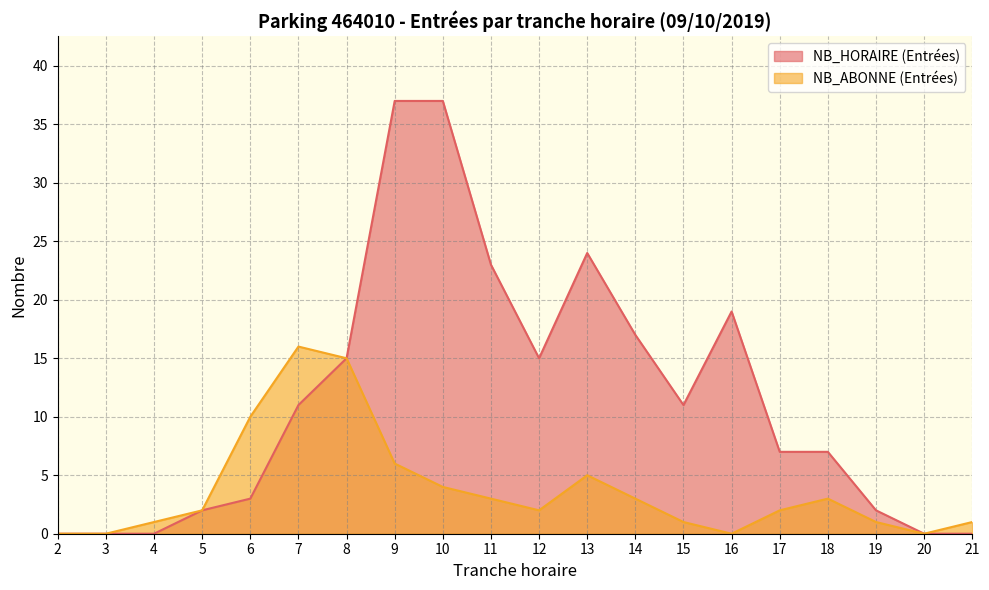

At which category does the chart reach its minimum across all series?

2